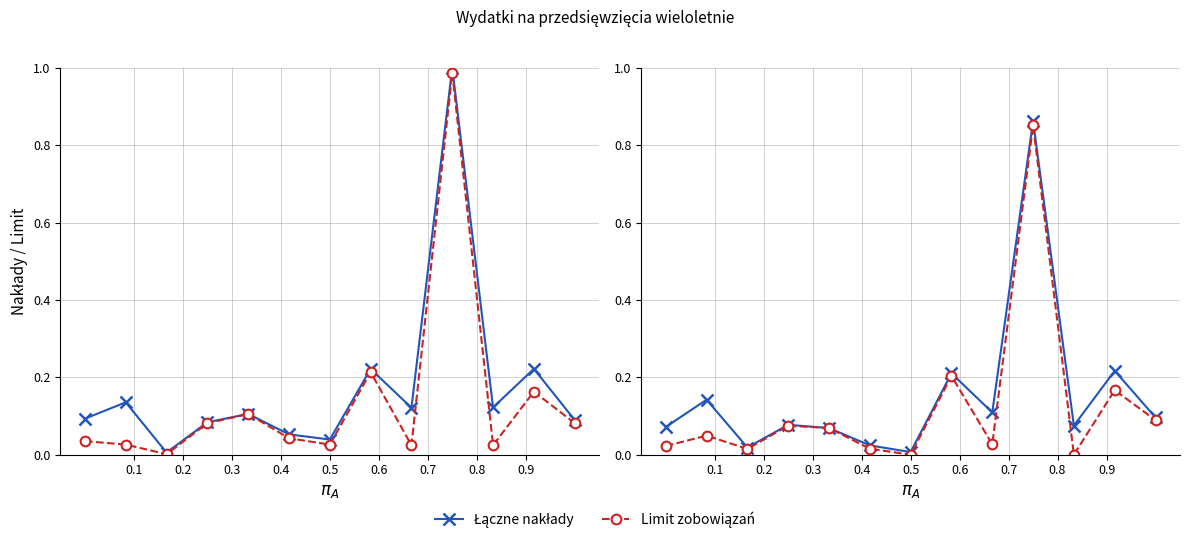

What is the difference between the maximum and minimum values in the Łączne nakłady series?

0.9